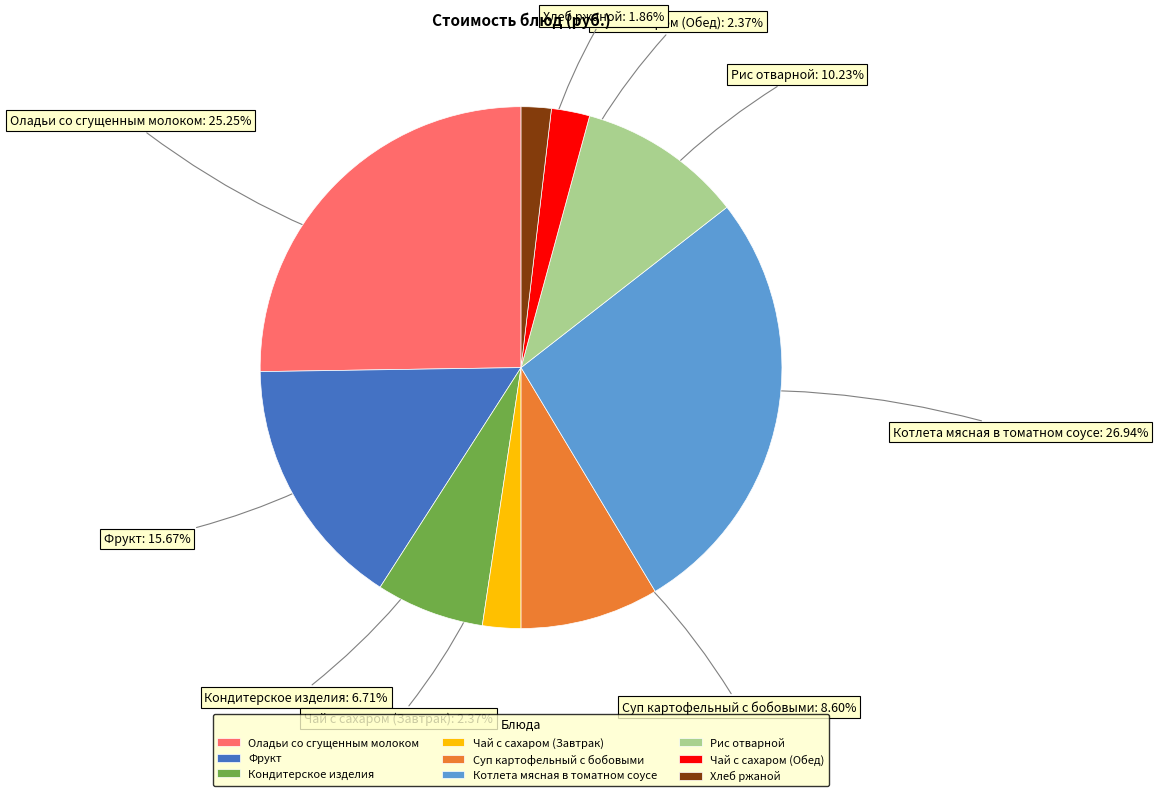

Does Фрукт account for over 50% of the chart?

No